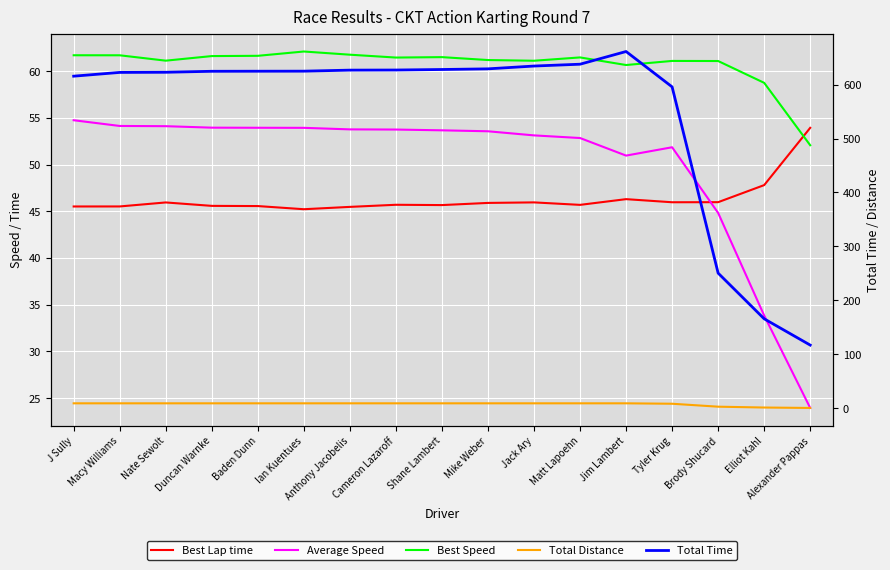

How many times do Best Lap time and Best Speed cross each other?

1